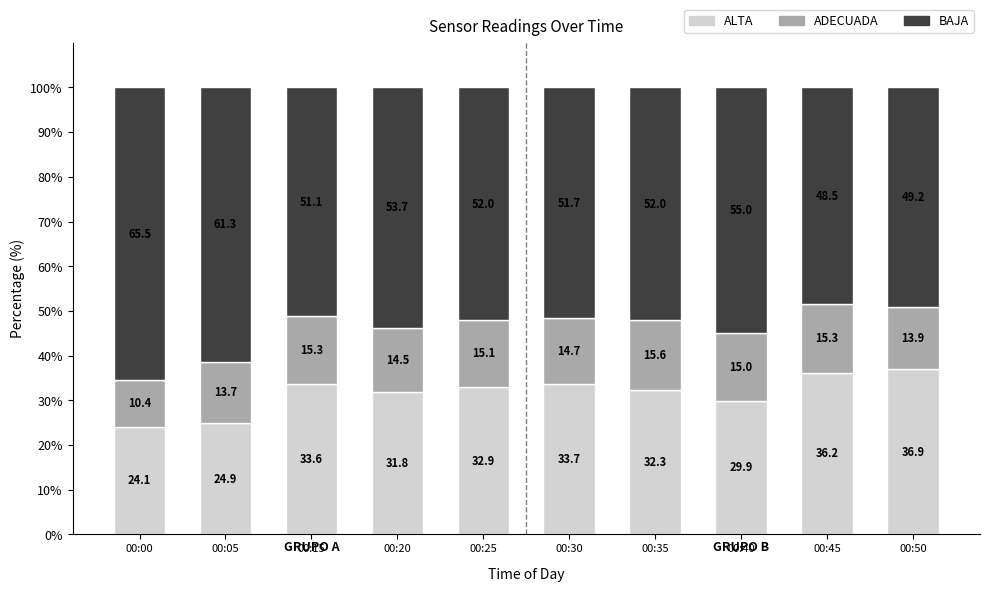

What is the total value across all series at 00:25?

100.0